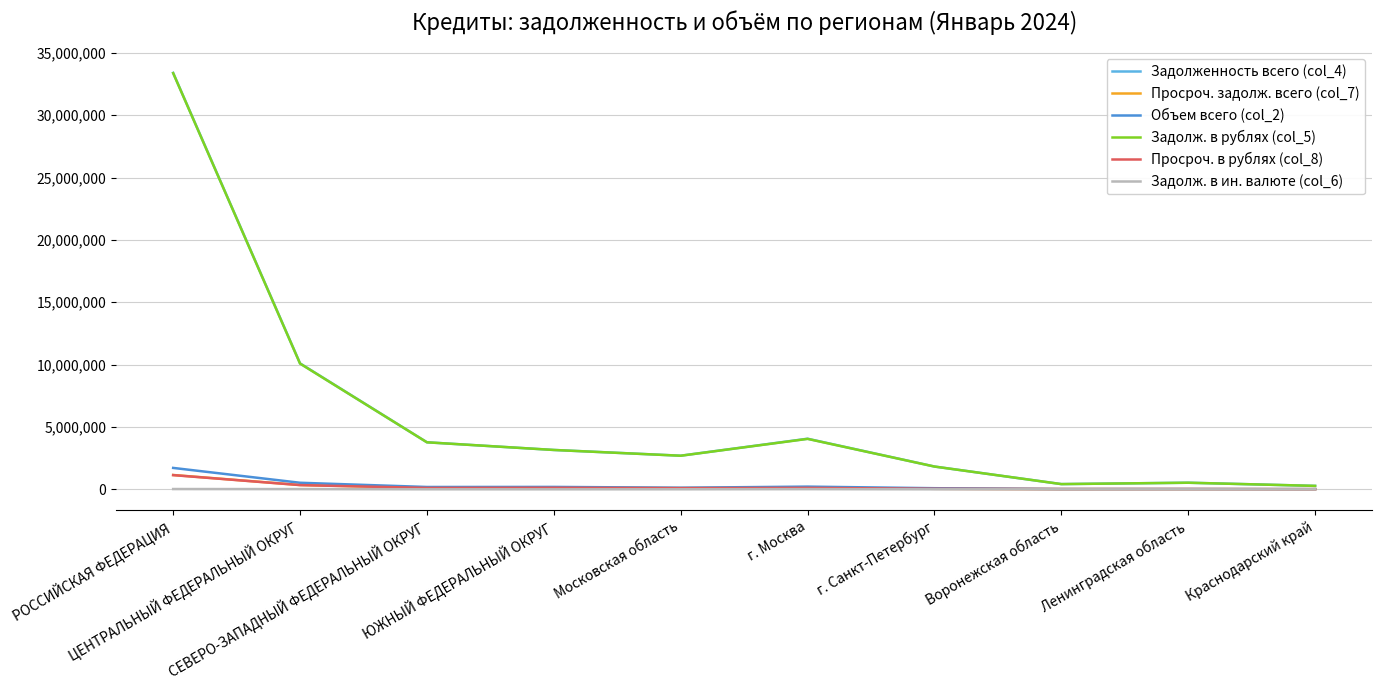

What is the greatest value displayed?

33400963